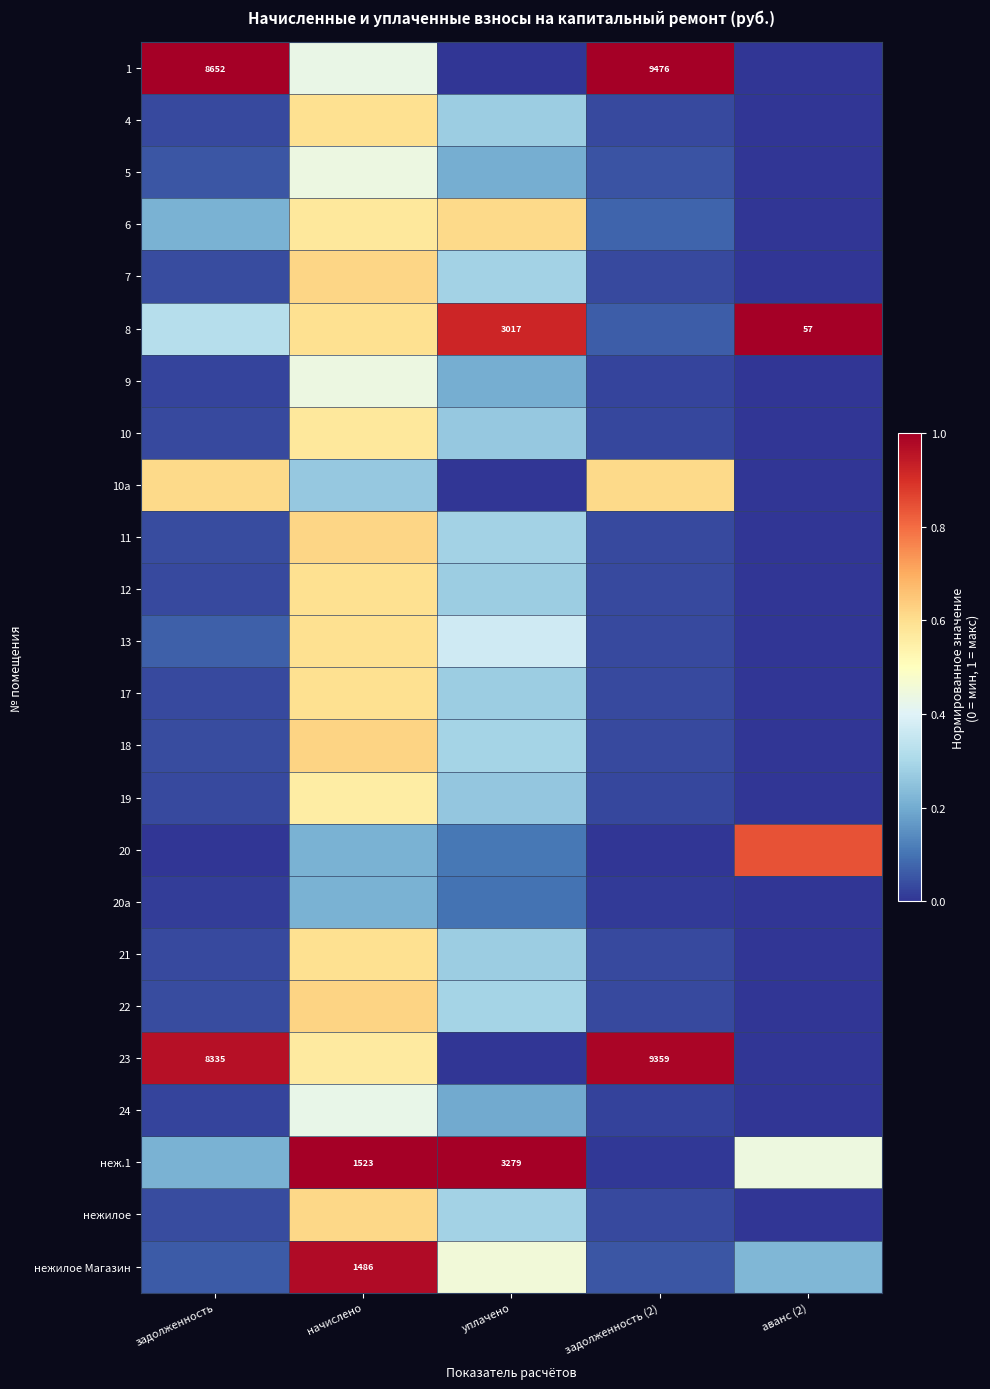

List the labels in order of 9 value, smallest first.

аванс (2), задолженность (2), задолженность, уплачено, начислено